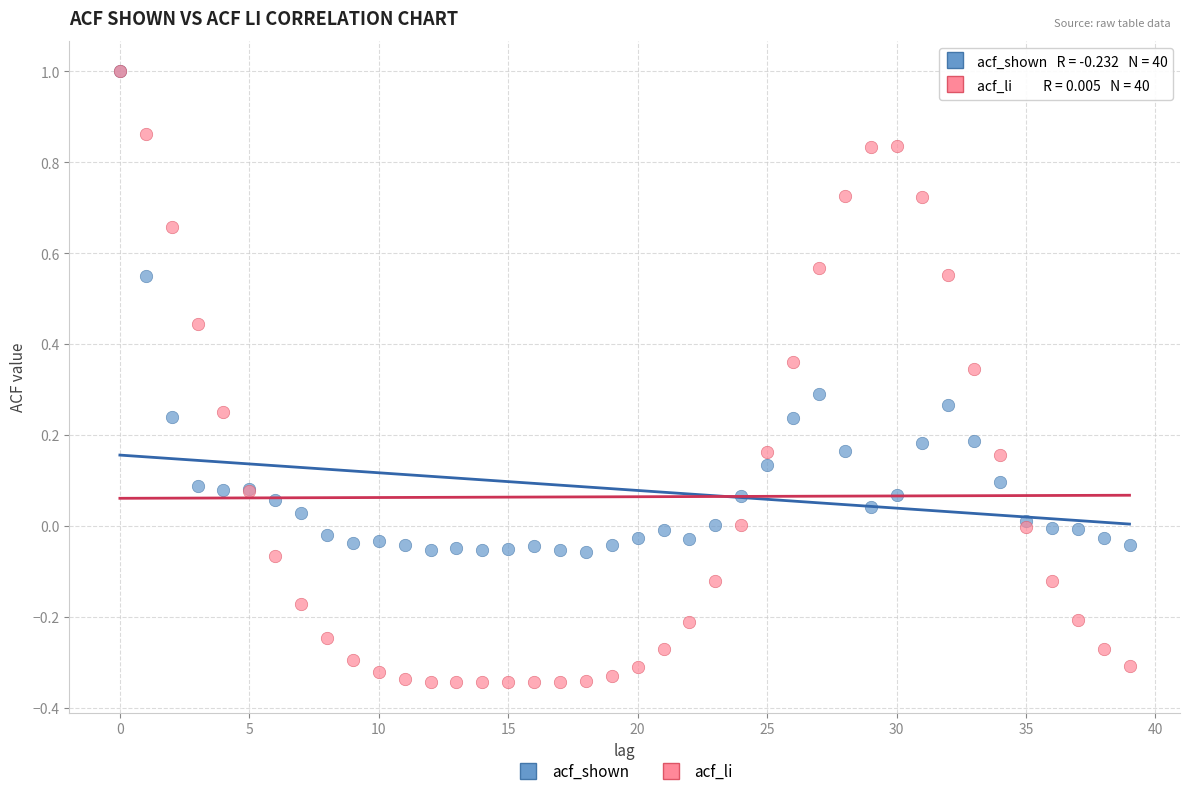

What are all the series names shown in the legend?

acf_shown, acf_li